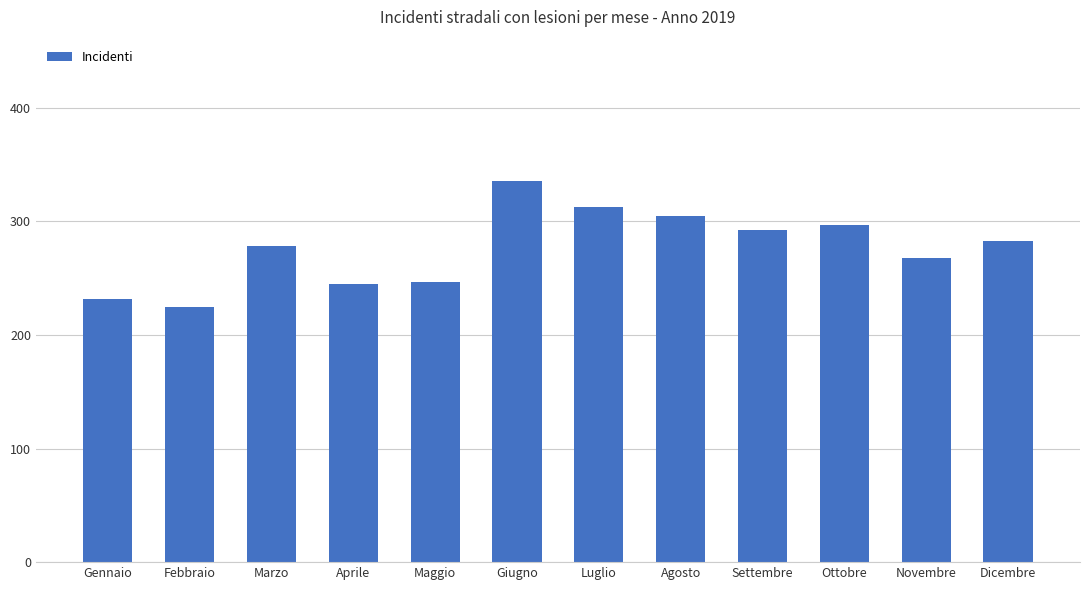

What is the difference between the values at Luglio and Aprile?

68